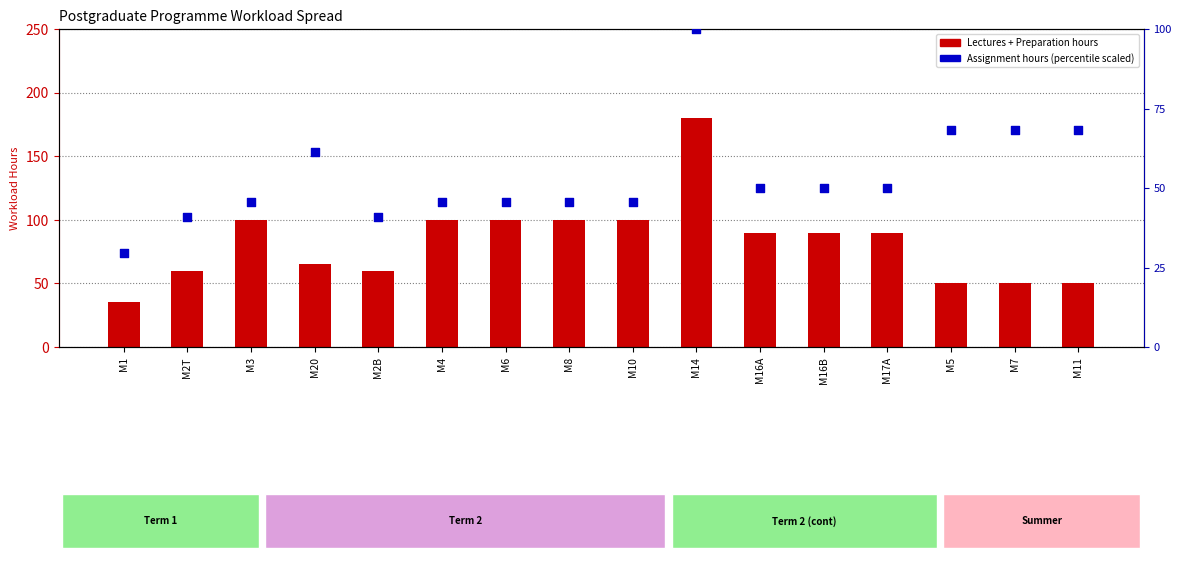

Which series has the largest total across all categories?

Assignment hours (scaled)